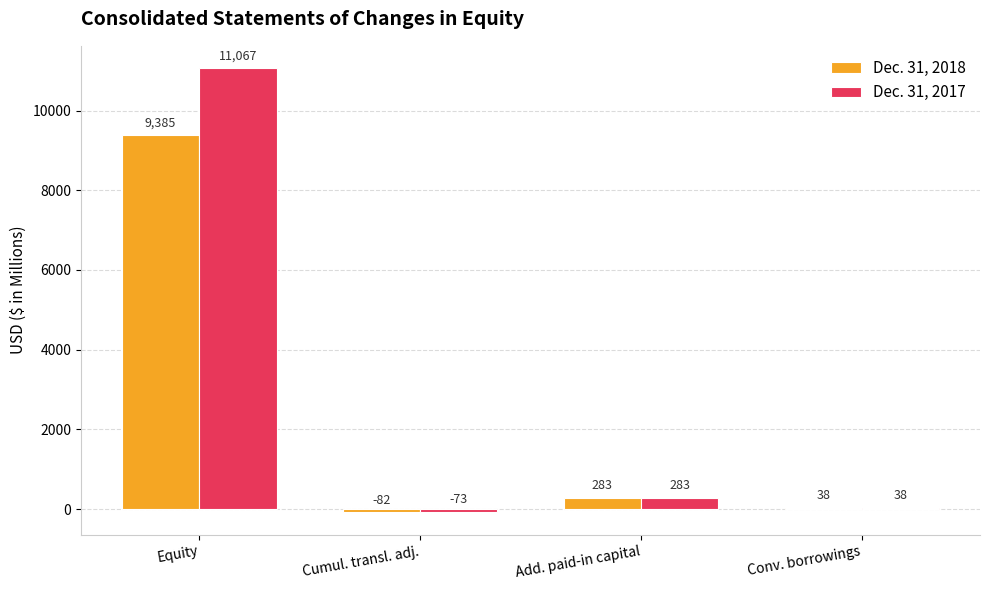

Are the bars grouped side by side (vs. stacked)?

Yes